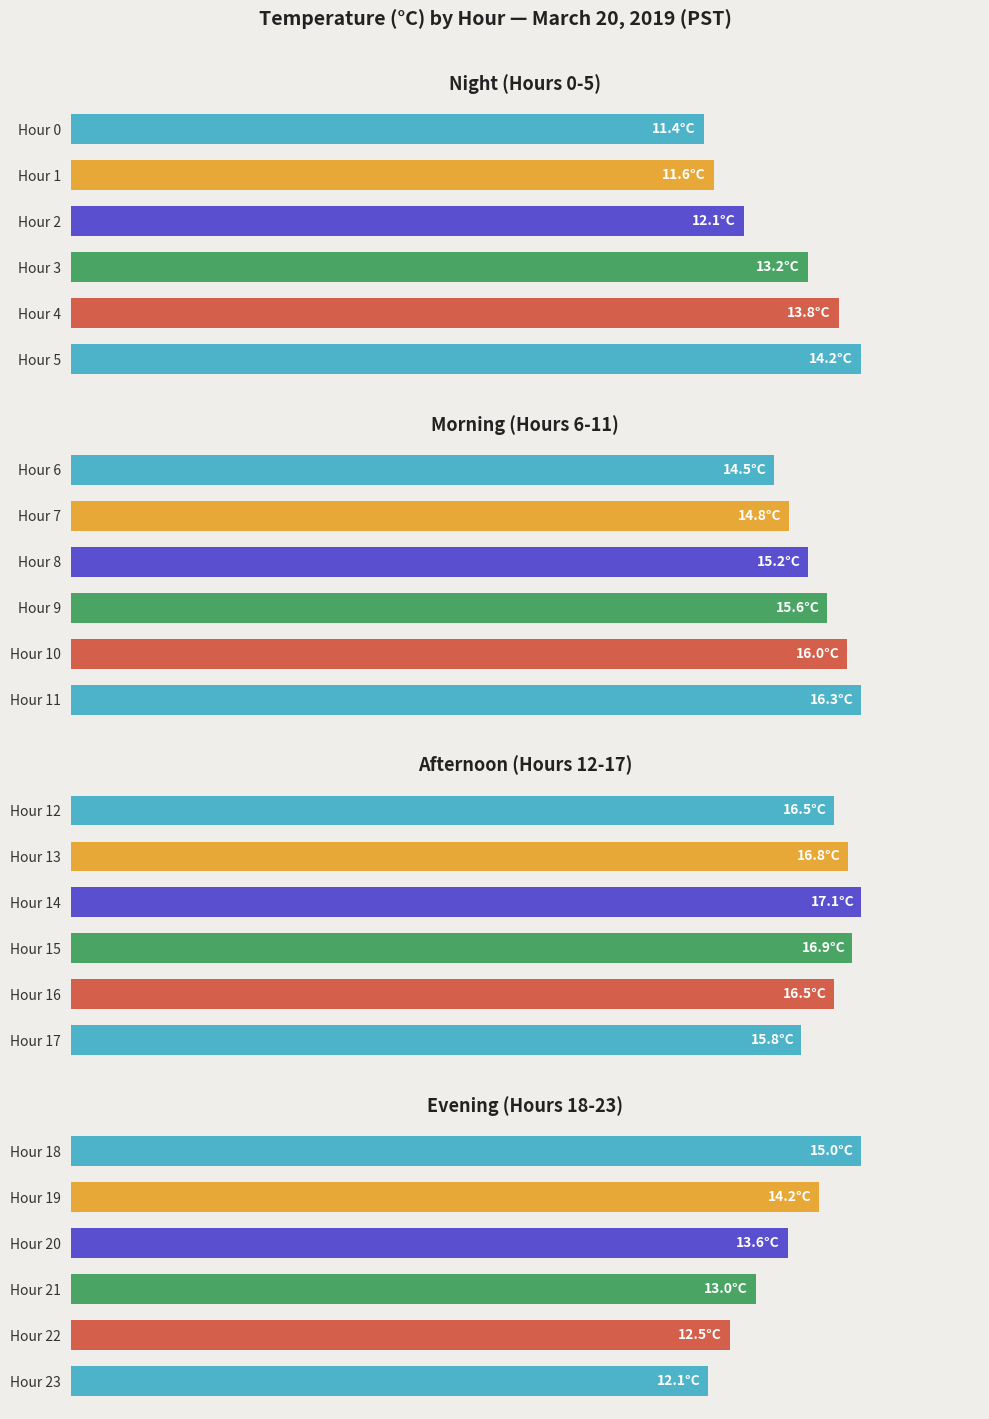

Reading right to left, what are all the values shown in this chart?

Night (Hours 0-5): 14.2	13.8	13.2	12.1	11.6	11.4
Morning (Hours 6-11): 16.3	16.0	15.6	15.2	14.8	14.5
Afternoon (Hours 12-17): 15.8	16.5	16.9	17.1	16.8	16.5
Evening (Hours 18-23): 12.1	12.5	13.0	13.6	14.2	15.0